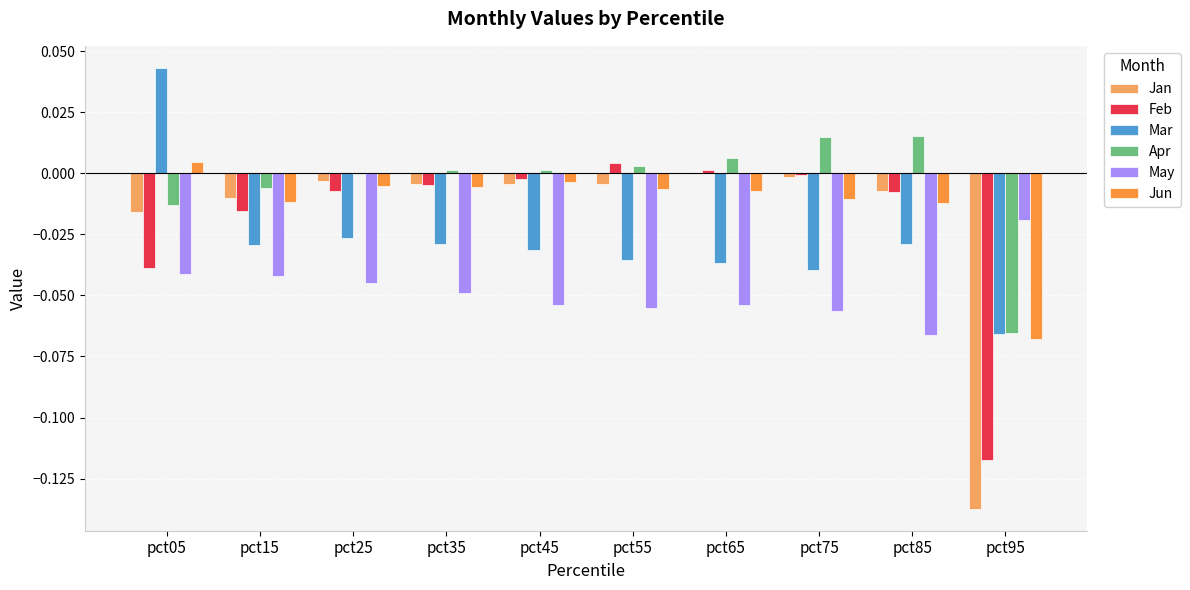

What is the difference between the Jan values at pct25 and pct95?

0.1